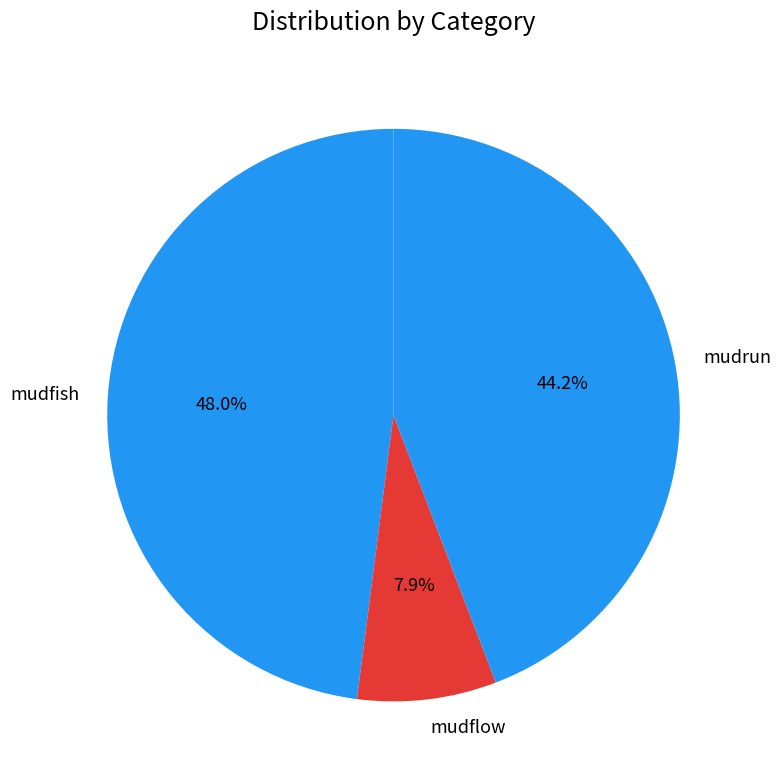

Does mudfish represent more than half of the total?

No